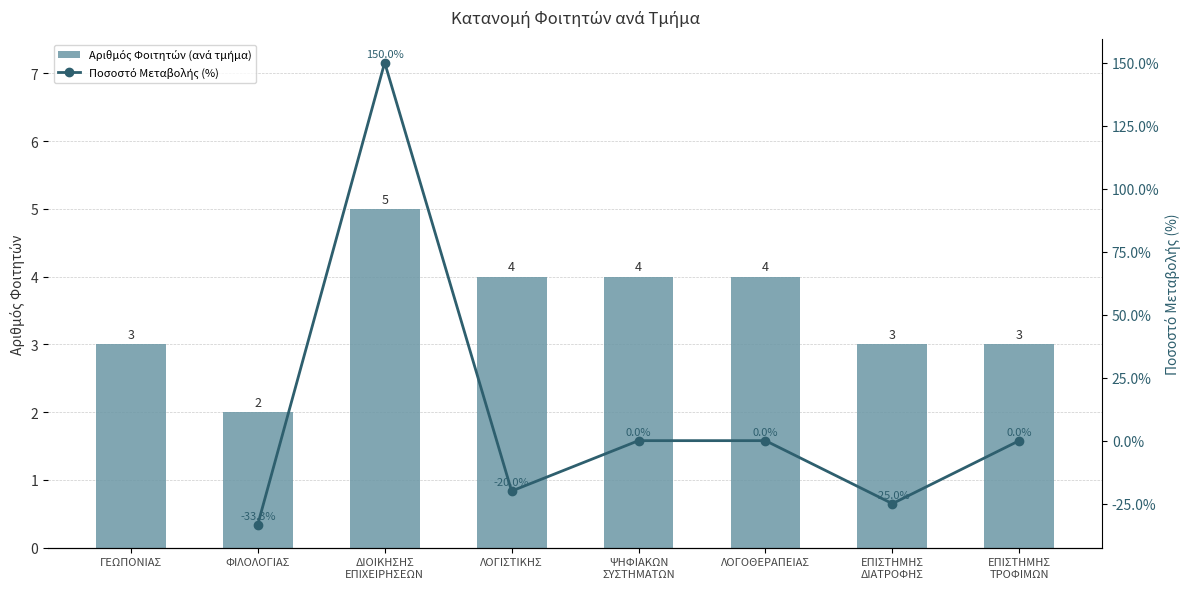

What is the greatest value displayed?

150.0